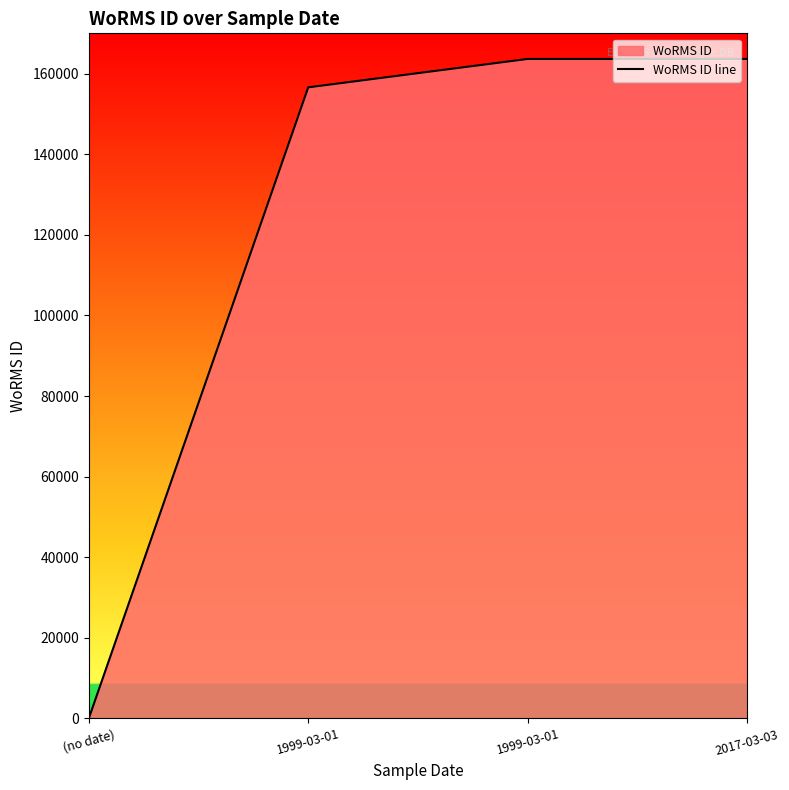

What is the maximum value shown in the chart?

163646